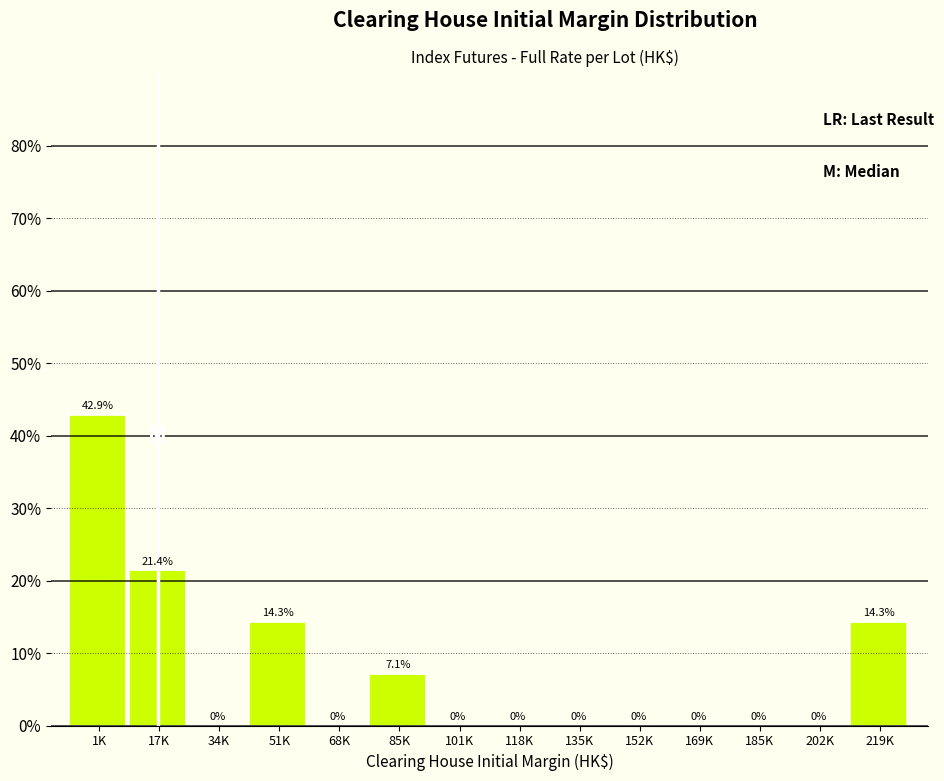

Reading left to right, what are all the values shown in this chart?

1K=42.9	17K=21.4	34K=0.0	51K=14.3	68K=0.0	85K=7.1	101K=0.0	118K=0.0	135K=0.0	152K=0.0	169K=0.0	185K=0.0	202K=0.0	219K=14.3